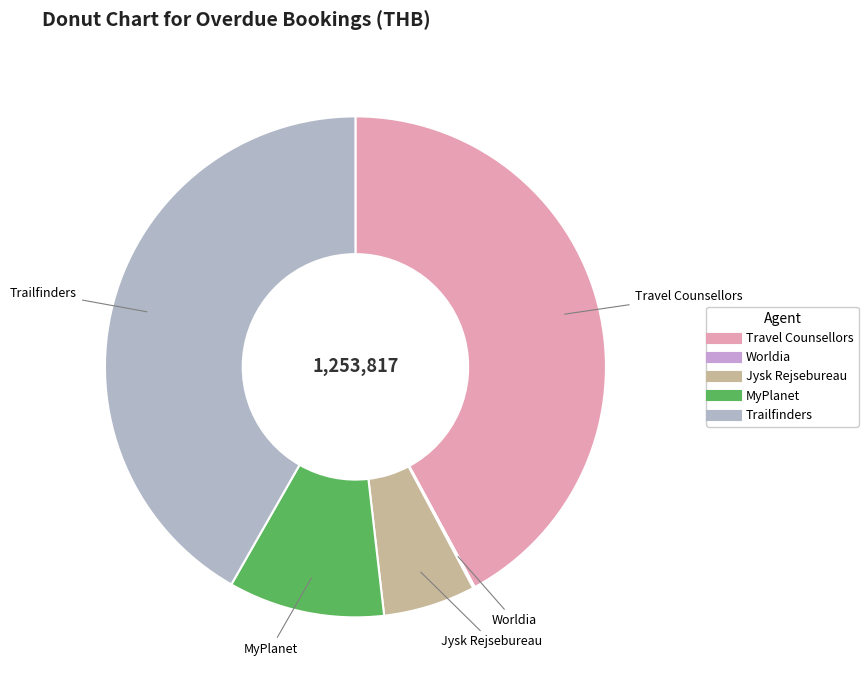

Does Trailfinders represent more than half of the total?

No